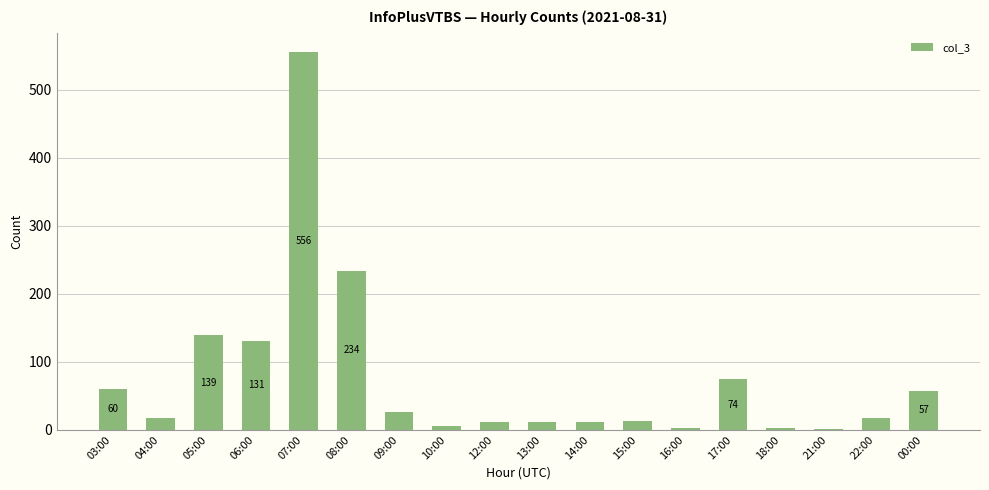

At which label is the value closest to 278?

08:00